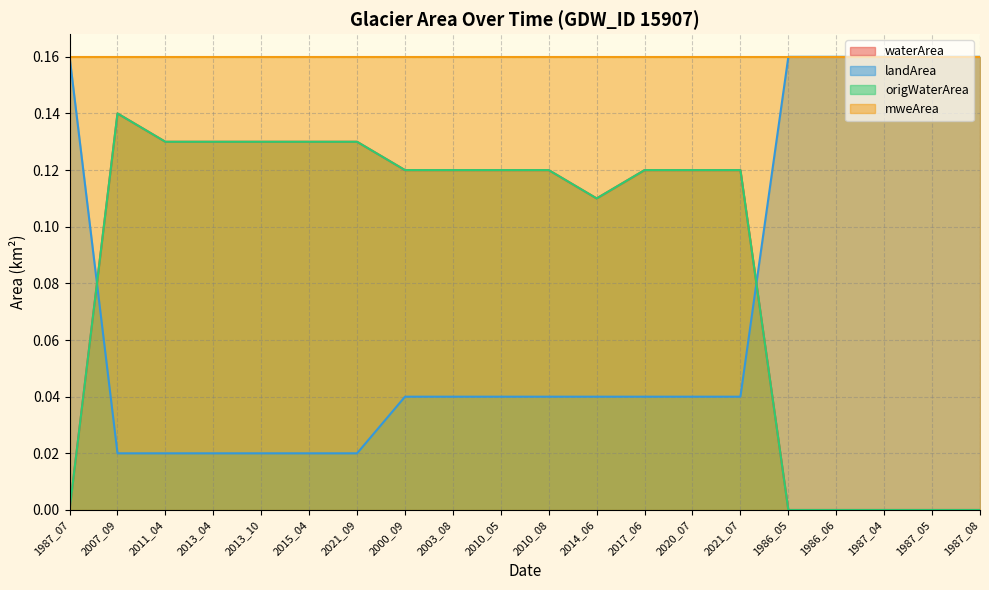

What is the value of the waterArea point at the 2nd from the left?

0.1